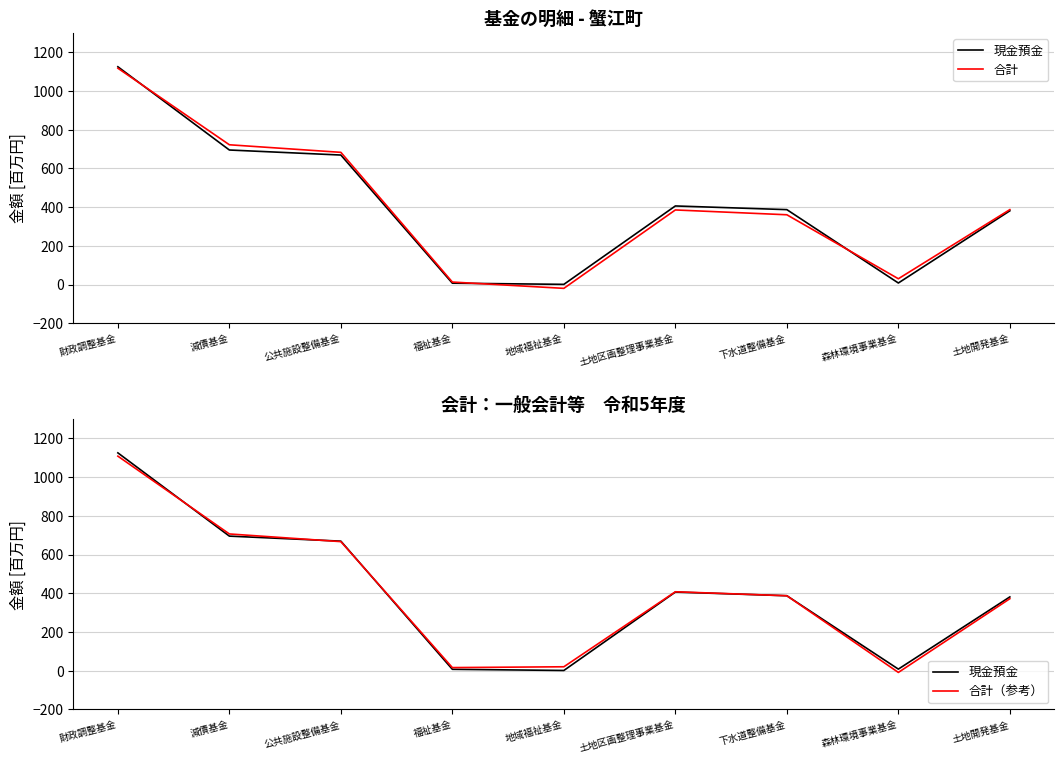

What is the lowest value of the 合計 series?

-19.6